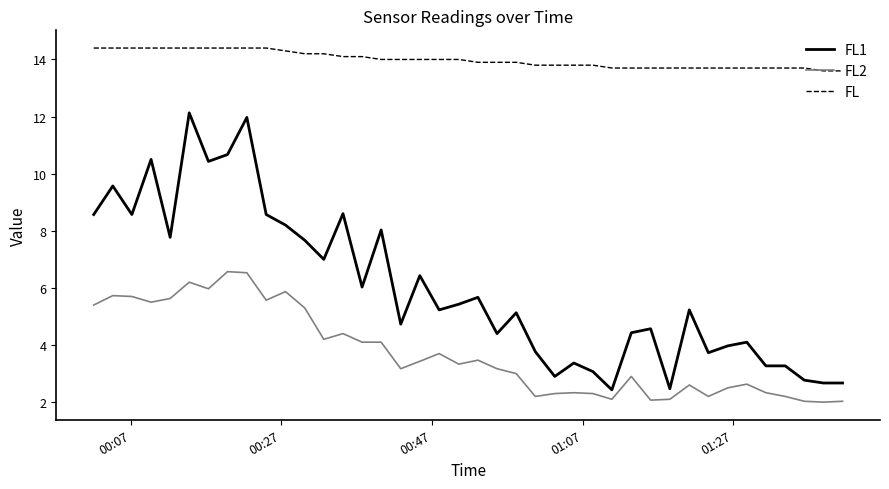

True or false: FL and FL1 cross at least once.

False